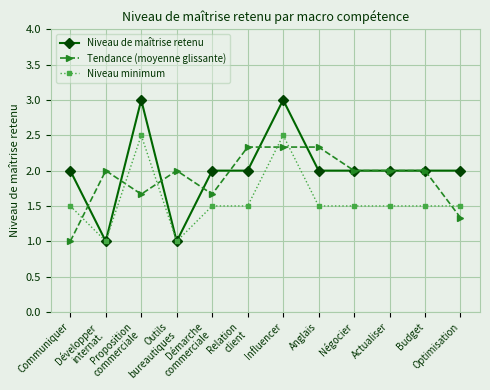

Between which two adjacent categories do Tendance (moyenne glissante) and Niveau minimum first intersect?

Communiquer and Développer
internat.